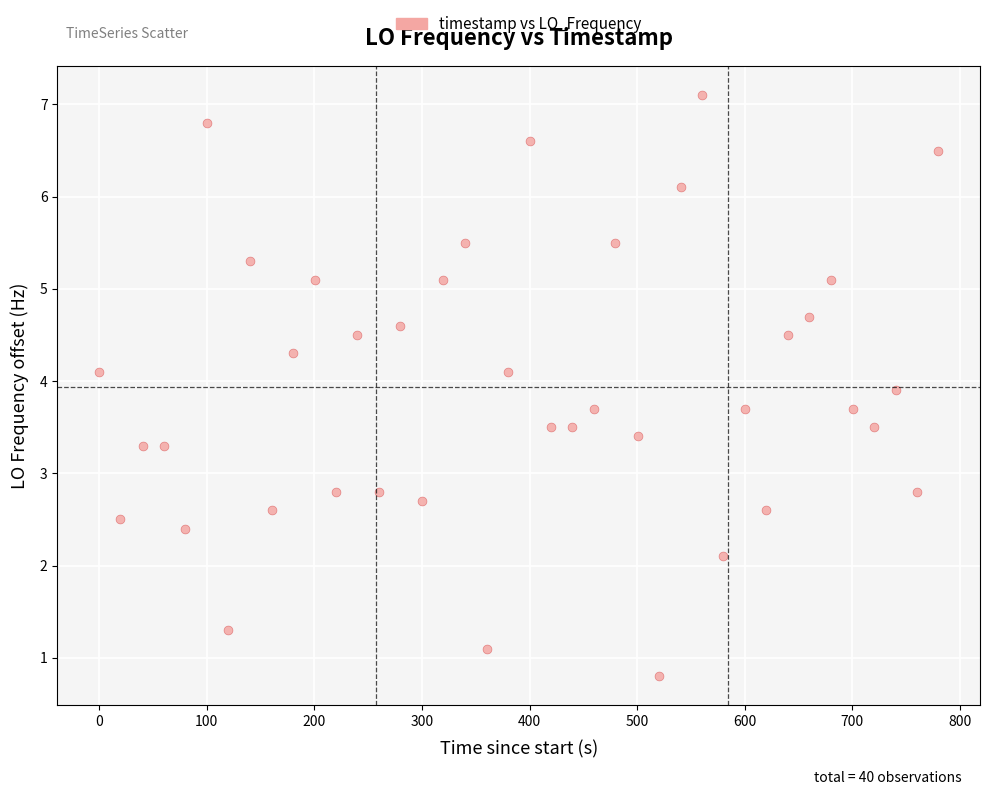

What is the range of Y values (max minus min)?

6.3